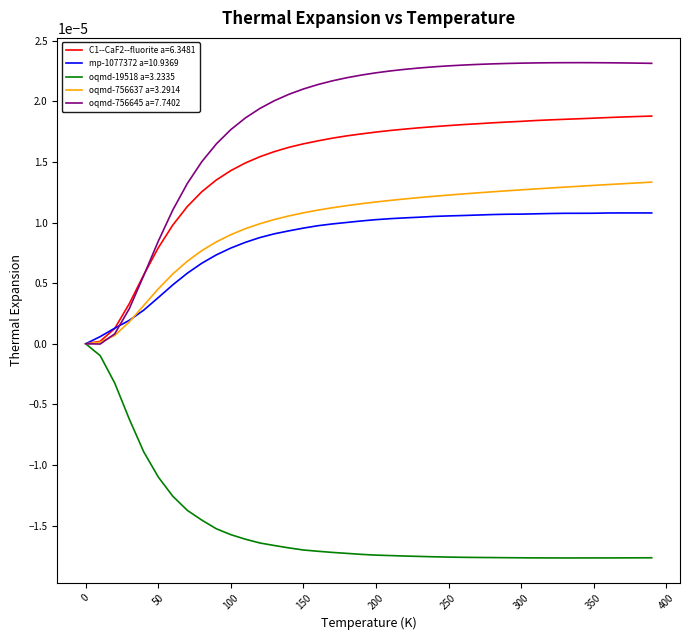

Rank the series by their maximum value, from lowest to highest.

oqmd-19518 a=3.2335, mp-1077372 a=10.9369, oqmd-756637 a=3.2914, C1--CaF2--fluorite a=6.3481, oqmd-756645 a=7.7402